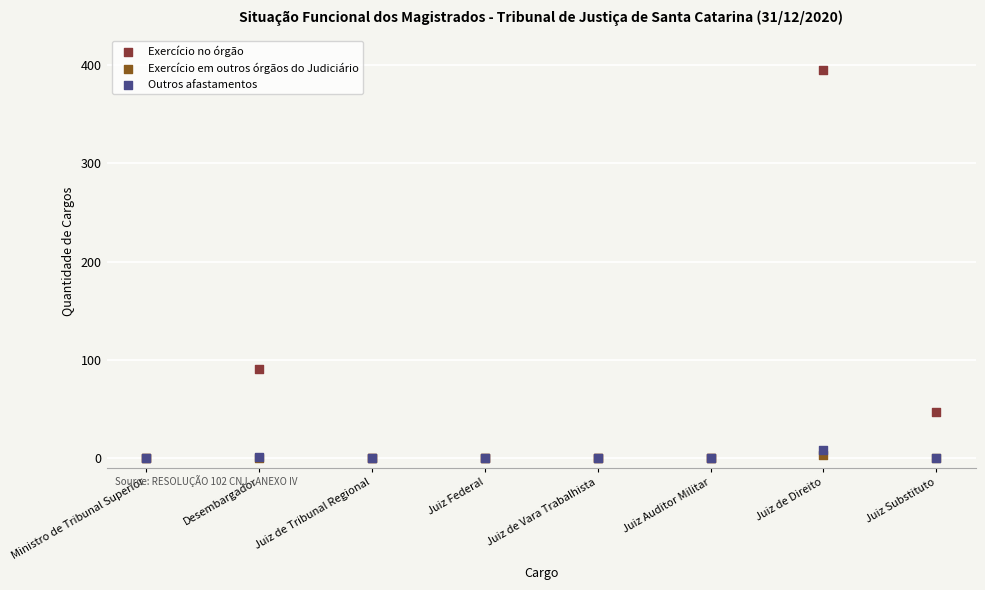

Which series has the largest Y range (max minus min)?

Exercício no órgão